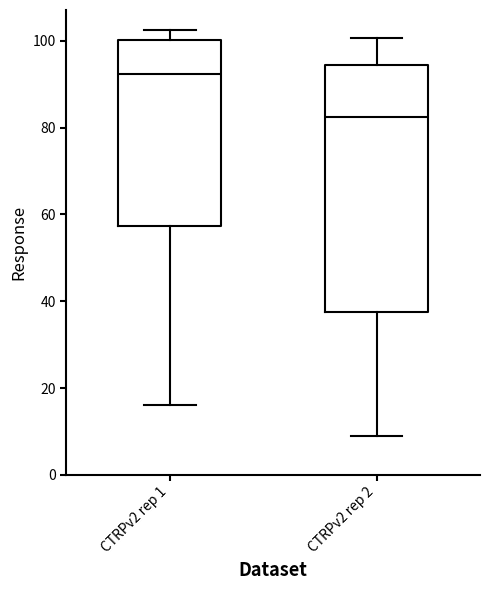

Where does the upper whisker of the box for CTRPv2 rep 2 end on the y-axis? The values are not printed on the chart, so give them approximately, as read against the axis.

100